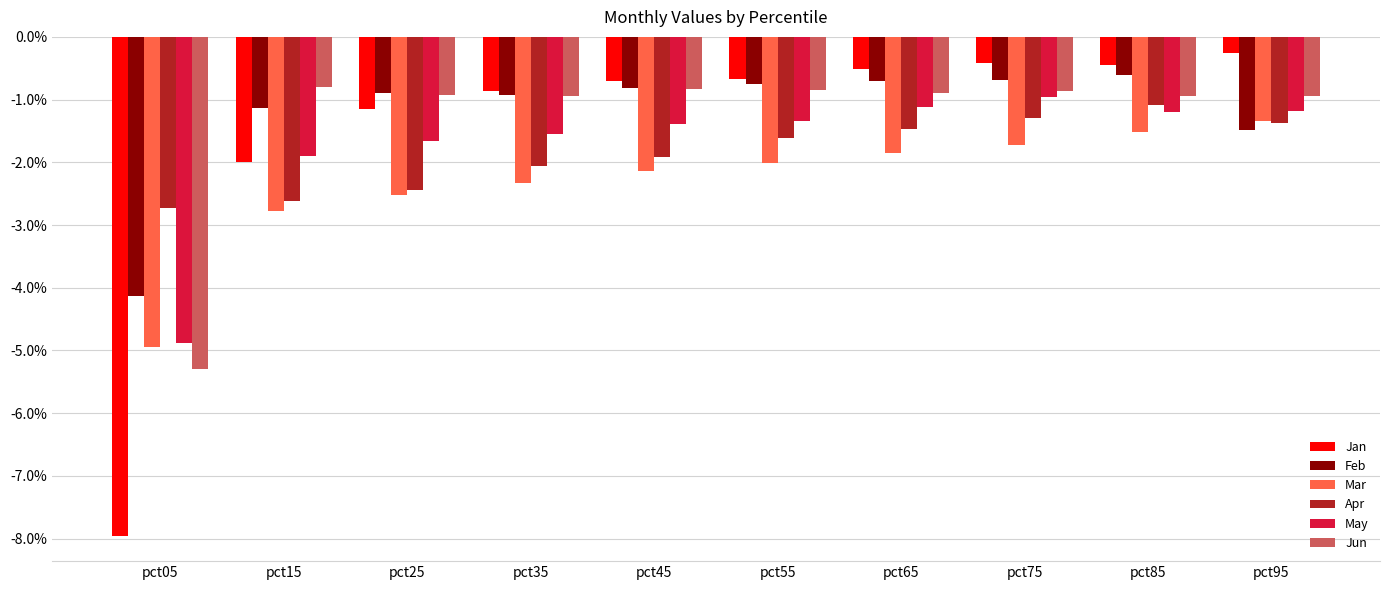

What is the maximum value for May?

-1.0